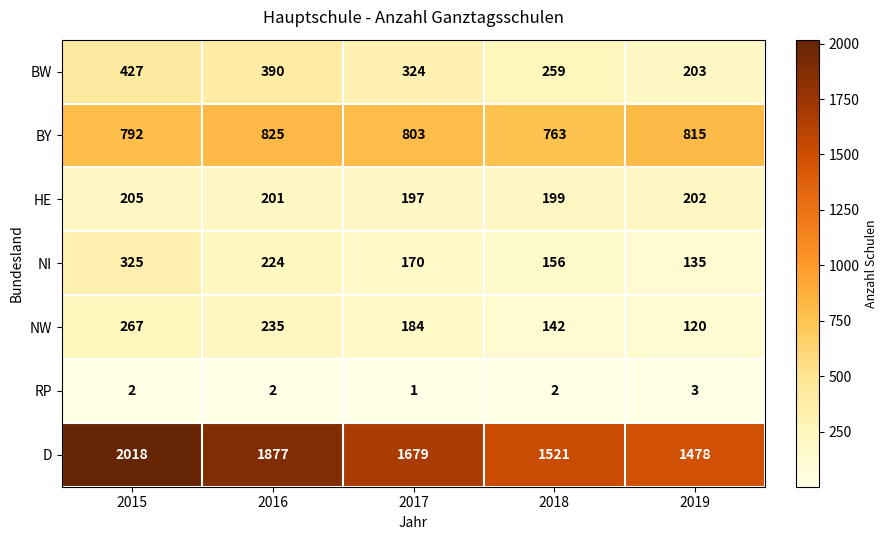

What is the total value across all series at 2019?

2956